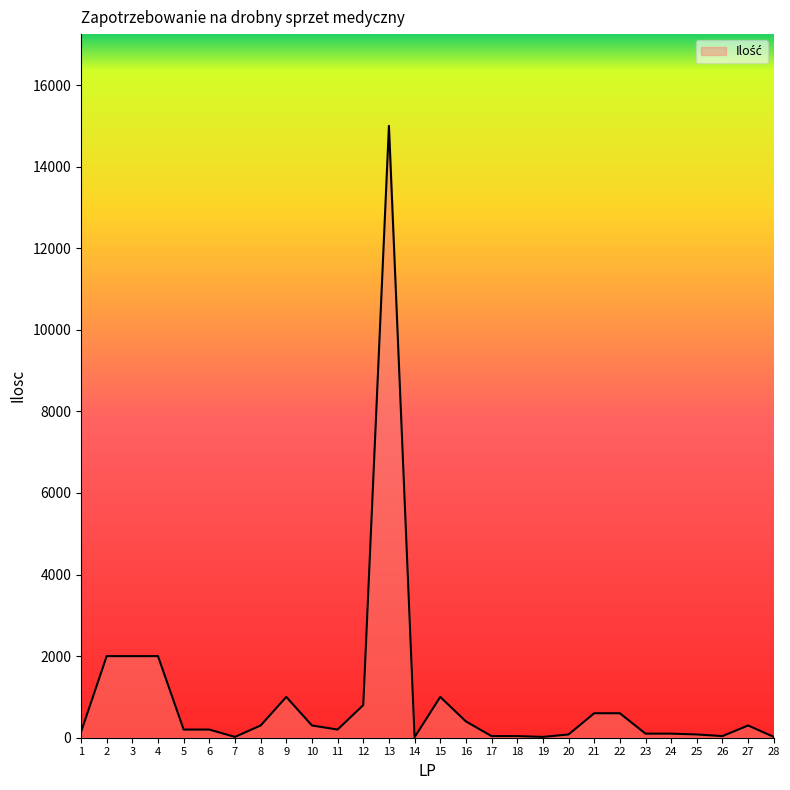

Which has a higher value, 2 or 15?

2